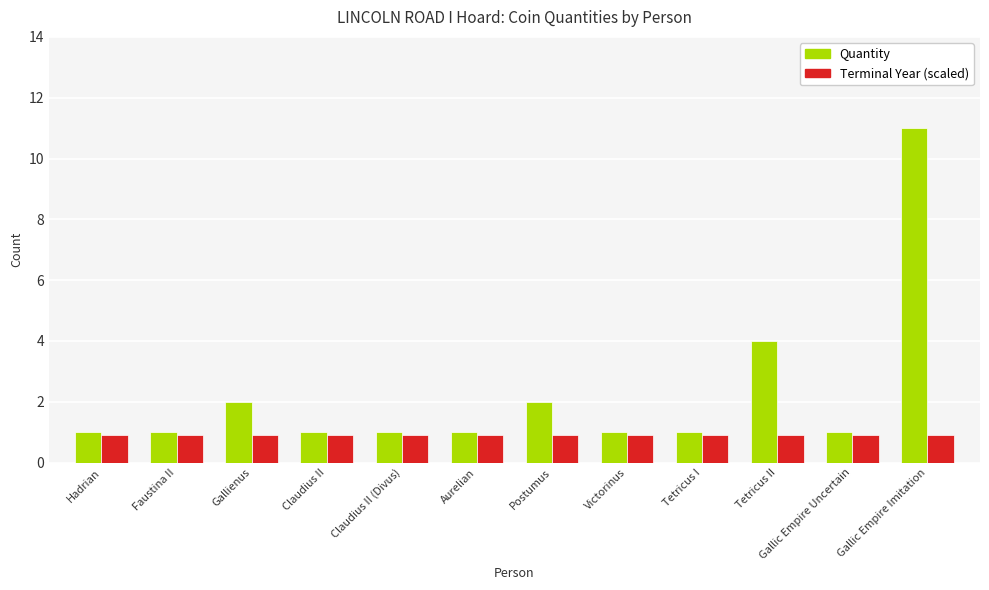

What is the spread (max minus min) of values at Tetricus II?

3.1